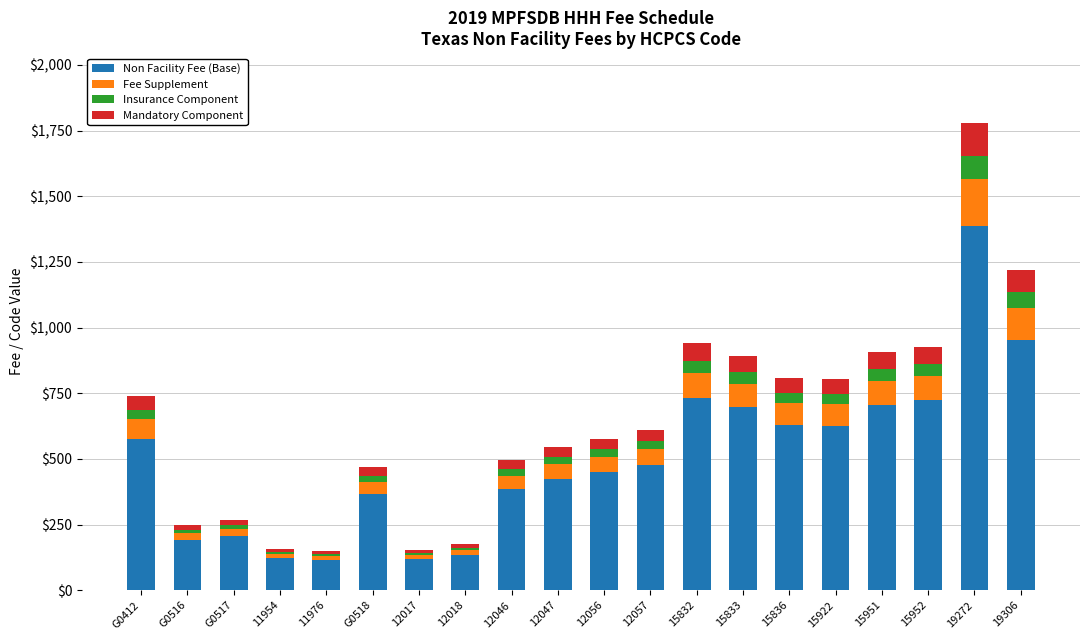

At which category is the sum across all series the highest?

19272